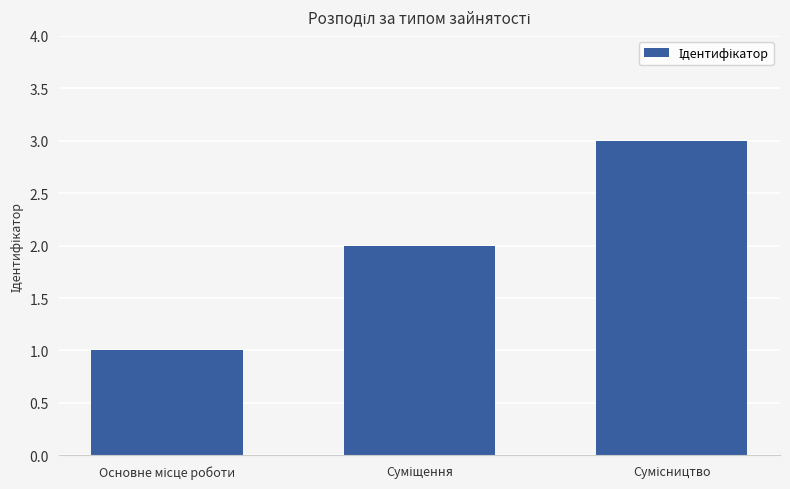

How many series are shown in this chart?

1